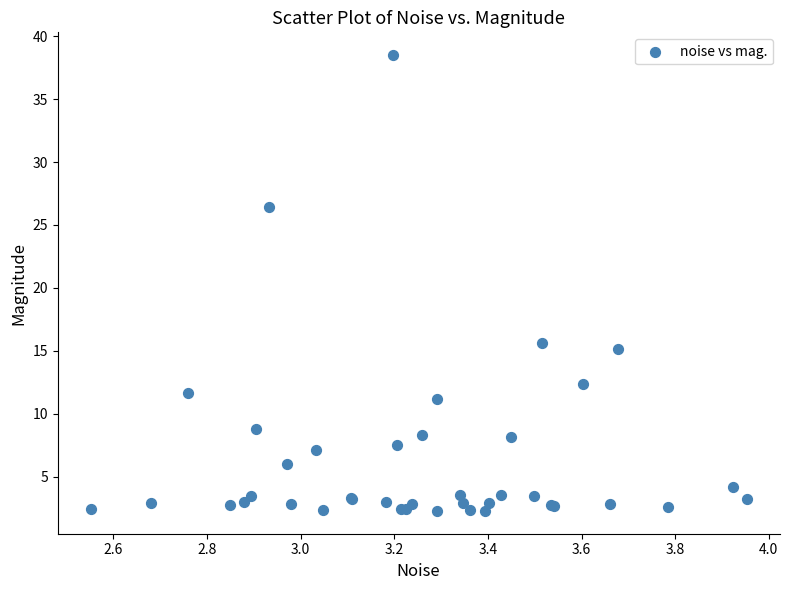

What Y value in the scatter plot is closest to 20?

15.6